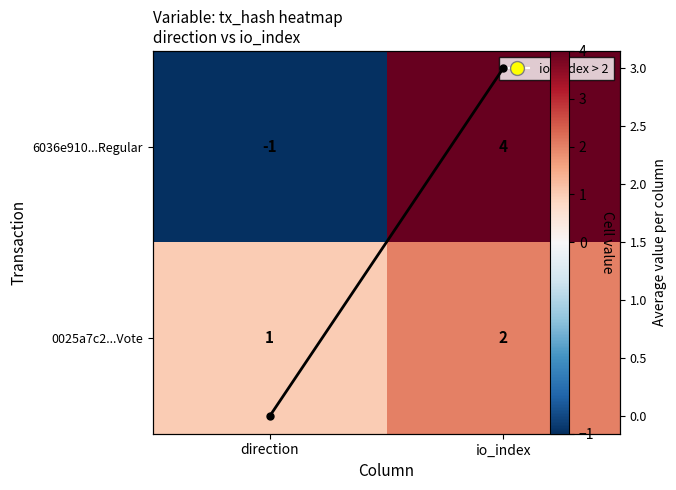

List the series in order of their peak value, lowest first.

0025a7c2...Vote, Column mean, 6036e910...Regular